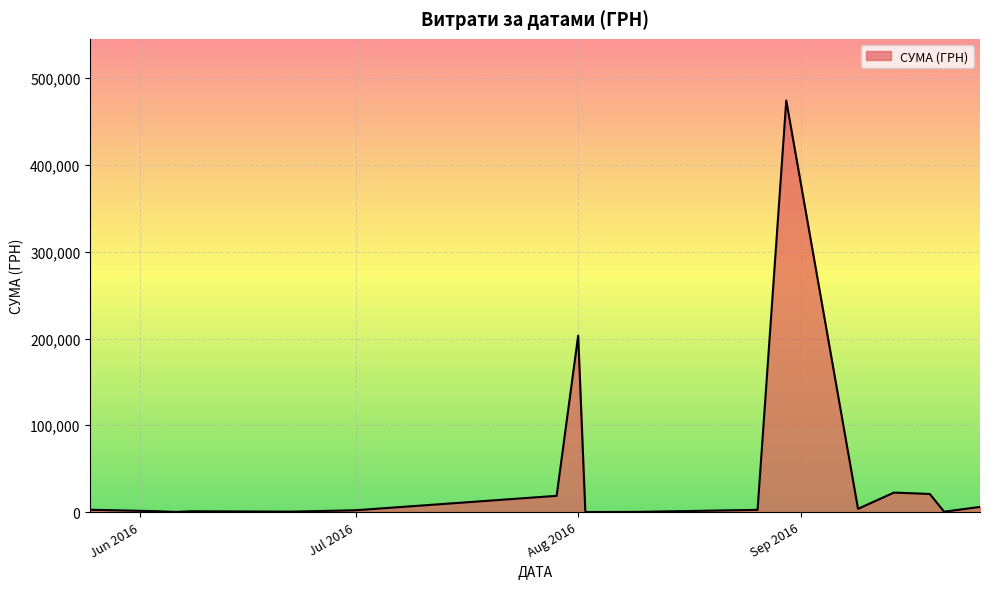

What is the maximum value shown in the chart?

474245.3